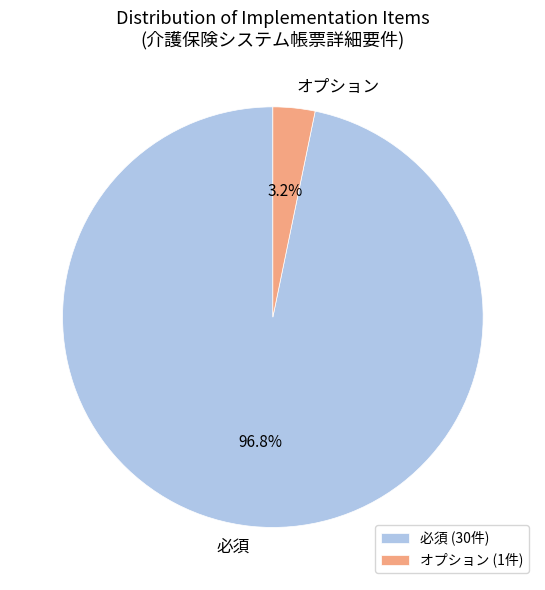

What portion of the pie excludes 必須?

3.2%